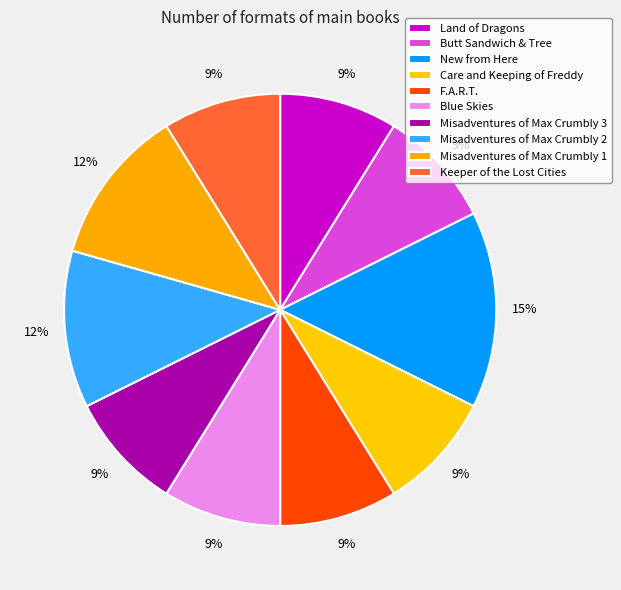

Do New from Here and Land of Dragons together represent more than half of the pie?

No